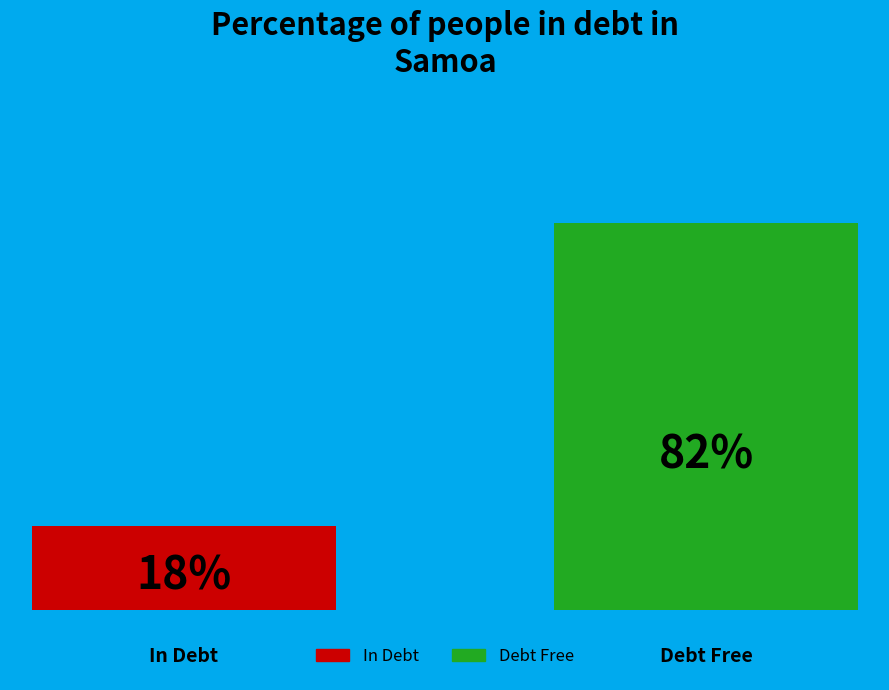

True or false: 5 accounts for 6% of the total.

False